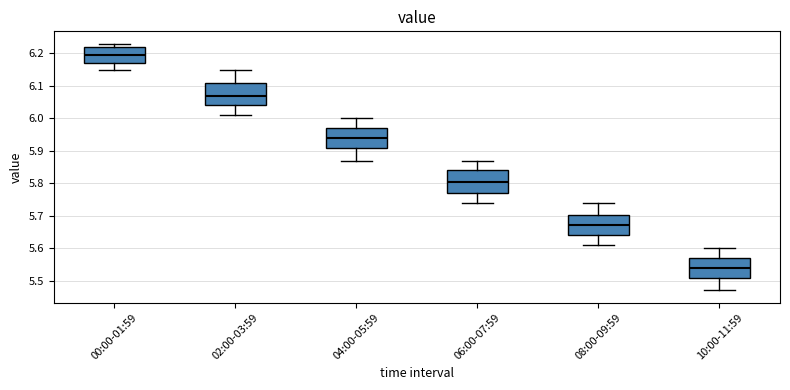

Which box's median line is the highest?

00:00-01:59